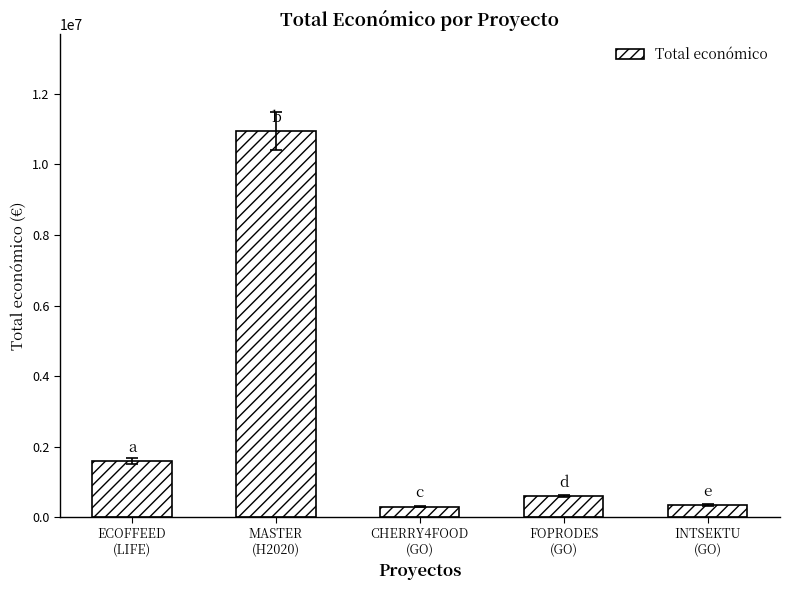

What is the sum of the values at FOPRODES
(GO) and ECOFFEED
(LIFE)?

2188976